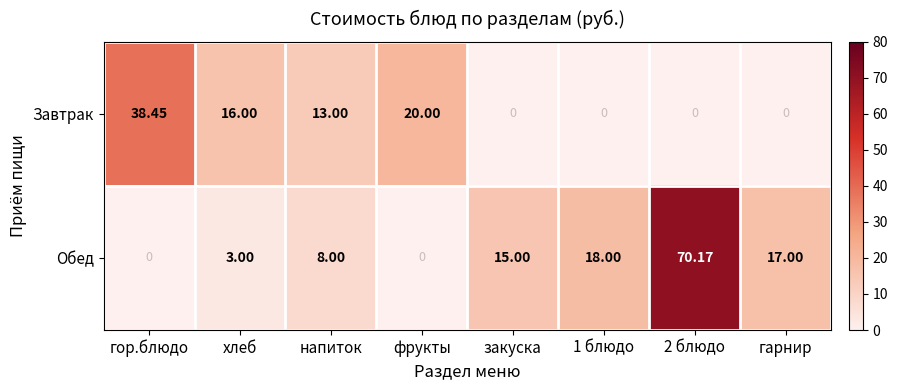

At which category is the sum across all series the highest?

2 блюдо